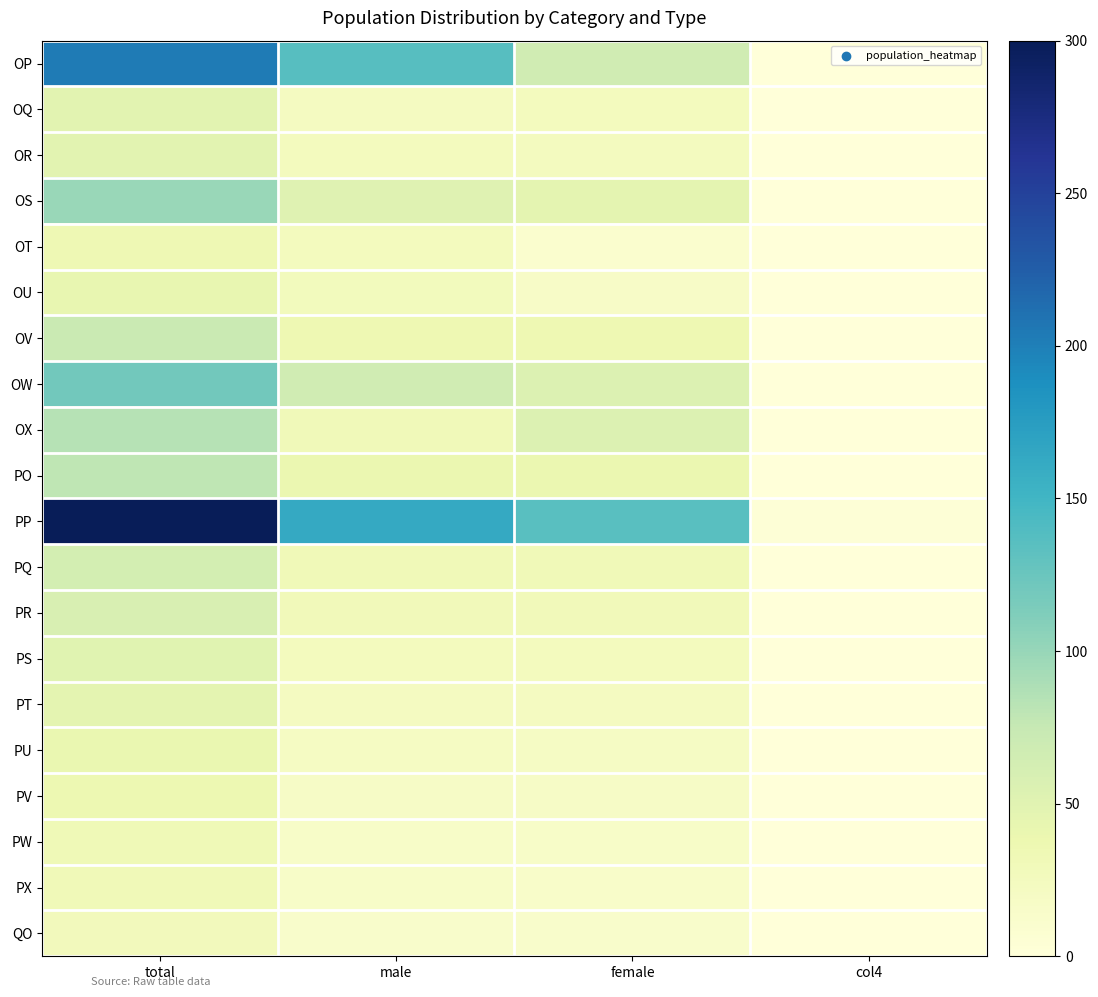

Which series has the widest spread of values?

PP